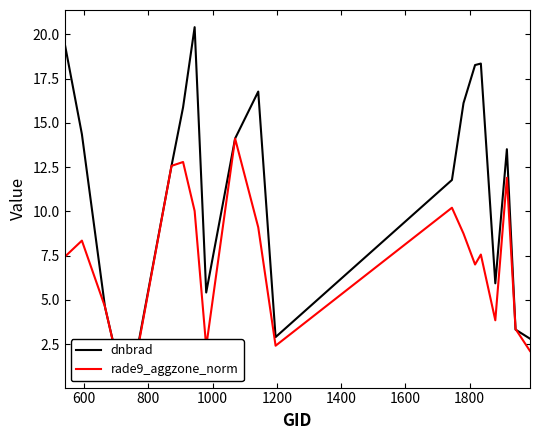

What are all the series names shown in the legend?

dnbrad, rade9_aggzone_norm